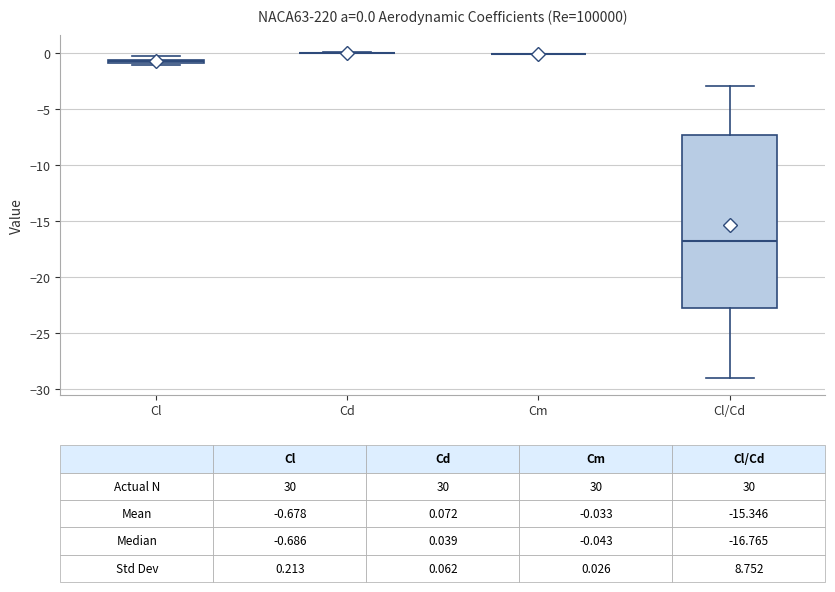

Which box is the tallest, from its lower edge to its upper edge?

Cl/Cd